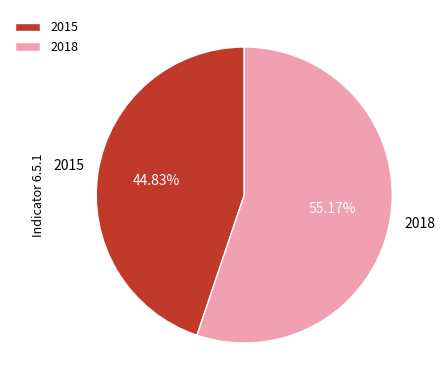

Approximately how many times larger is the value at 2015 compared to 2018?

0.8